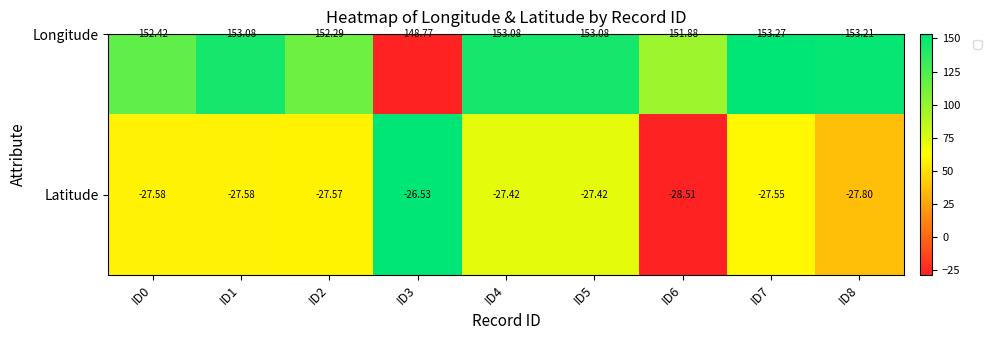

Where is the data nearest to the value -27?

ID5